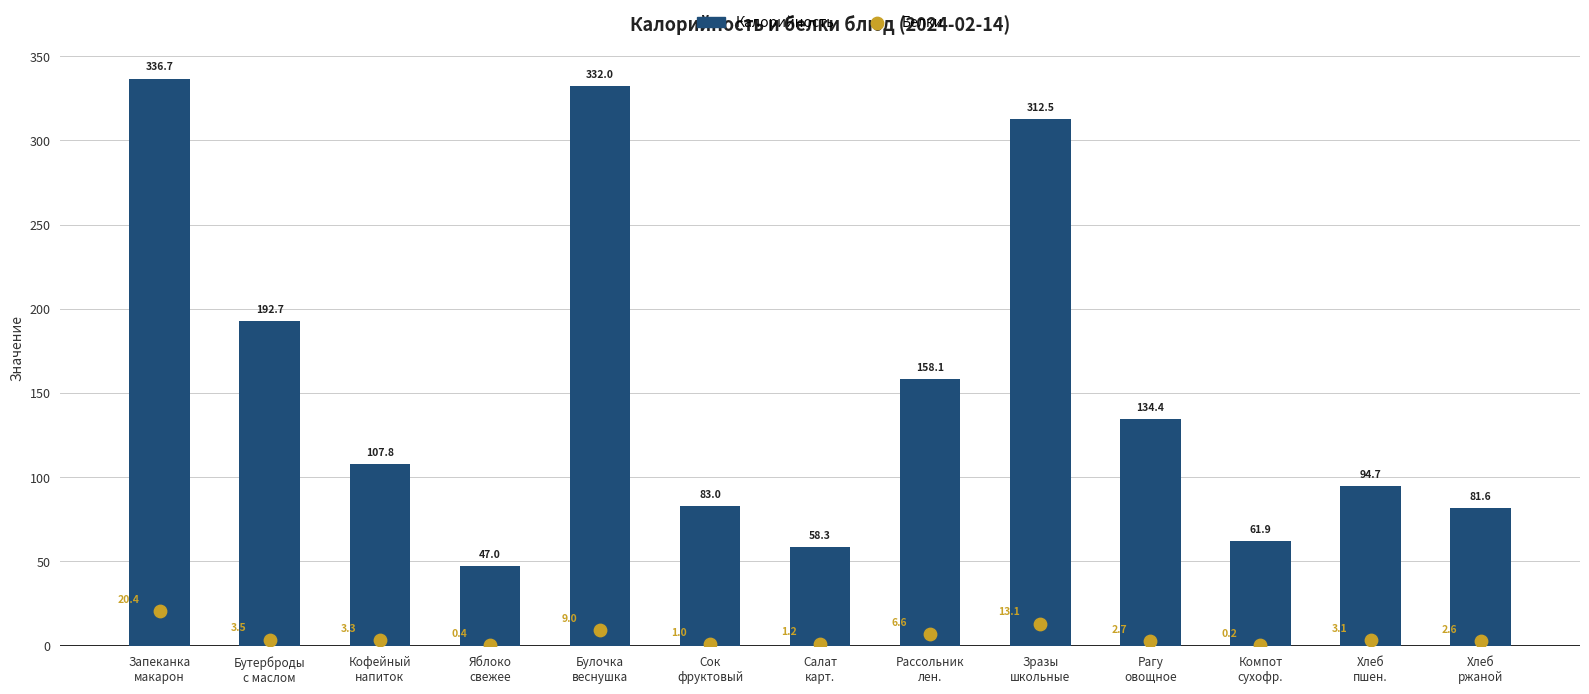

What is the total value across all series at Хлеб
пшен.?

97.8